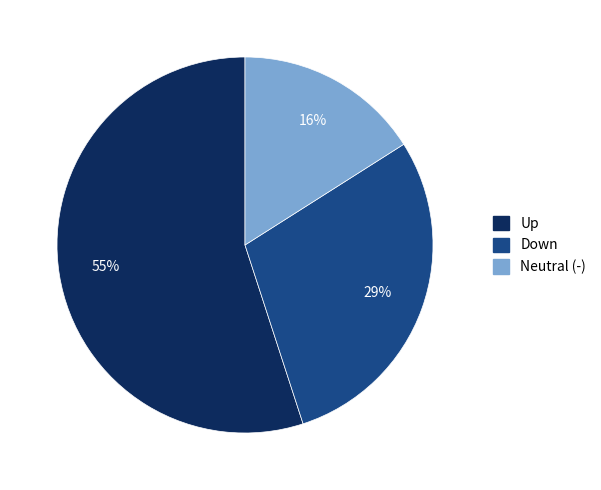

To the nearest percent, what is the average slice percentage?

33%